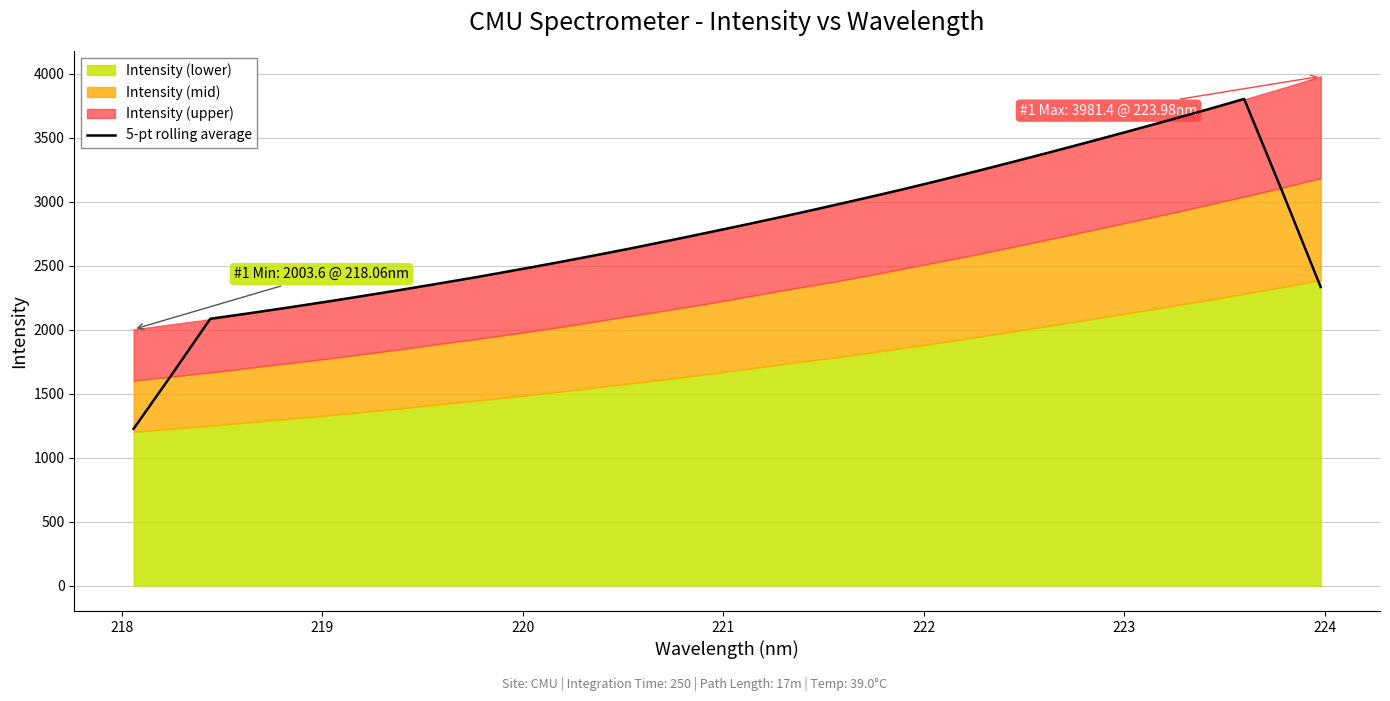

What is the maximum value for 5-pt rolling average?

3804.4